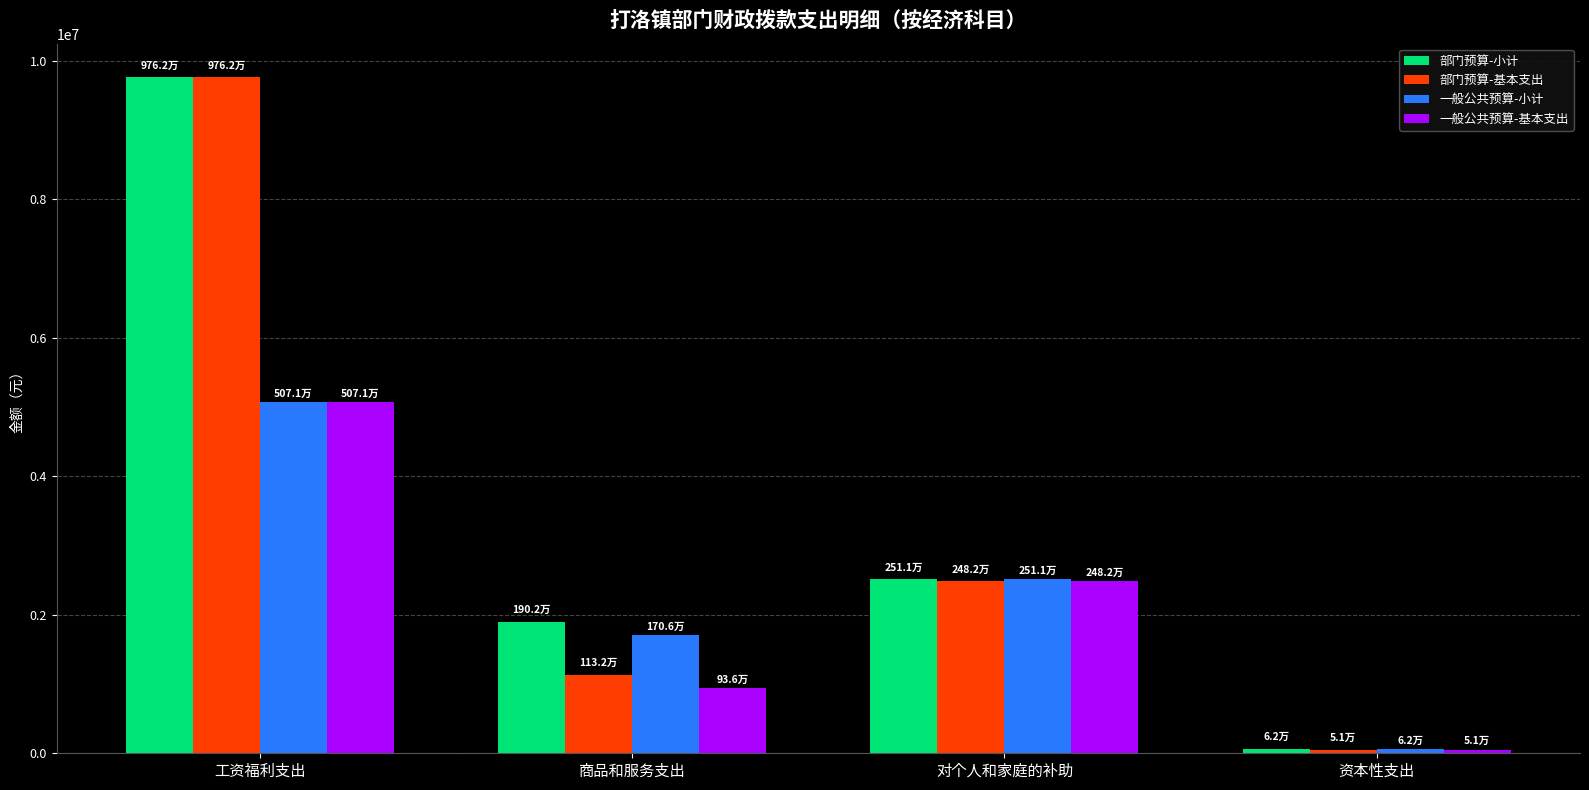

At which label does 一般公共预算-小计 first exceed 2511155?

工资福利支出